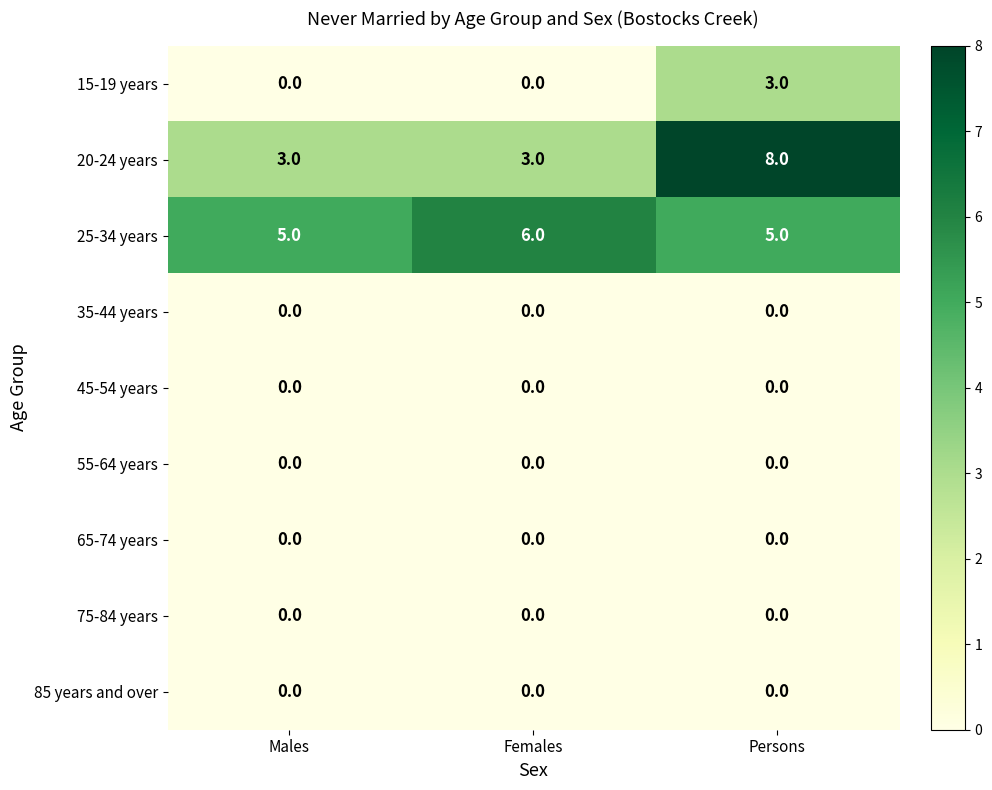

How many distinct data groups are displayed?

9